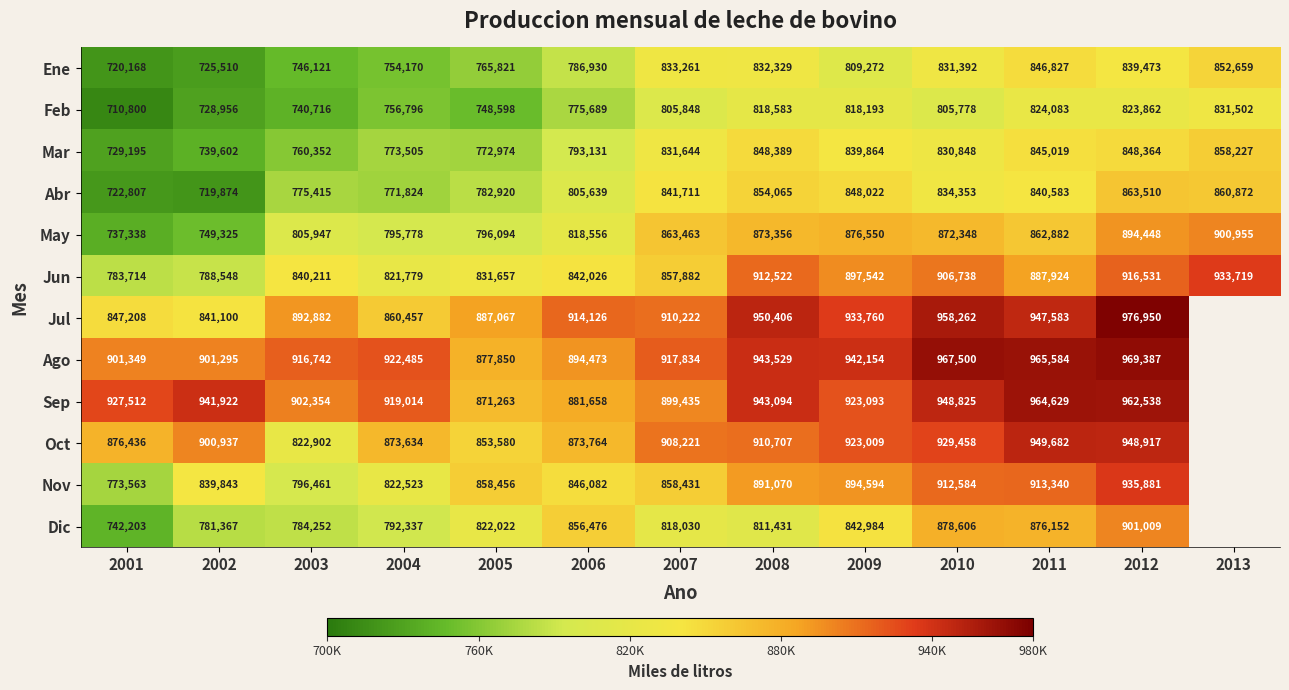

At 2005, list the series in order from largest to smallest.

Jul, Ago, Sep, Nov, Oct, Jun, Dic, May, Abr, Mar, Ene, Feb